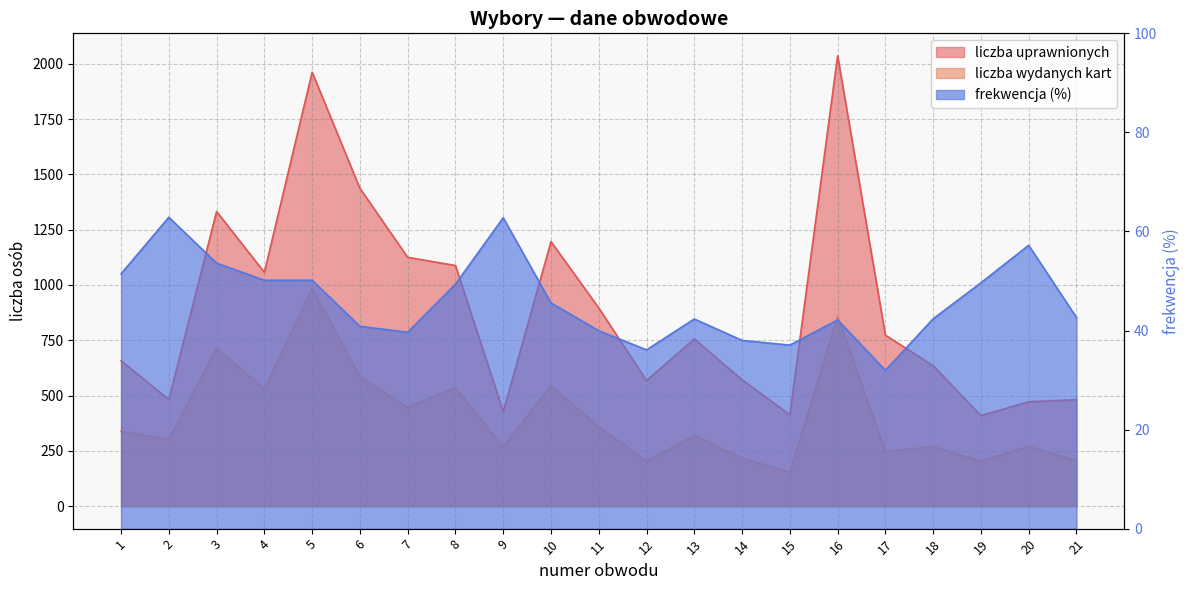

What is the average value of the liczba uprawnionych series?

894.0